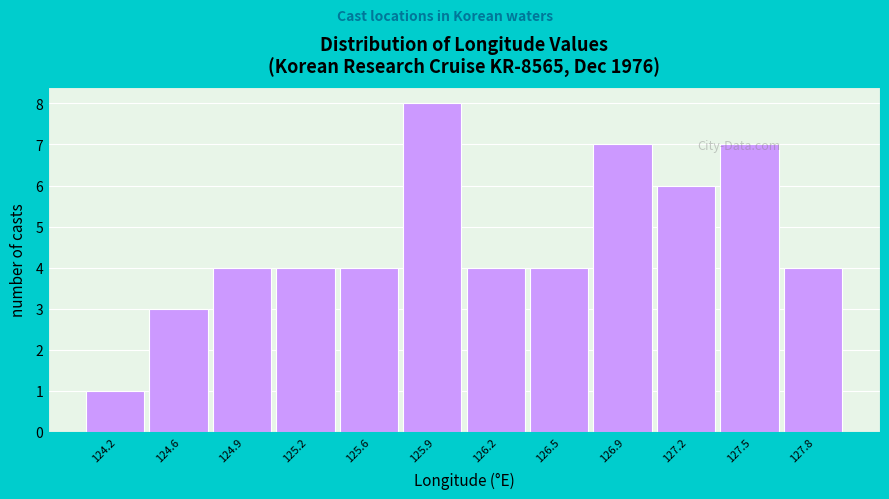

What position from the right is 127.8?

1